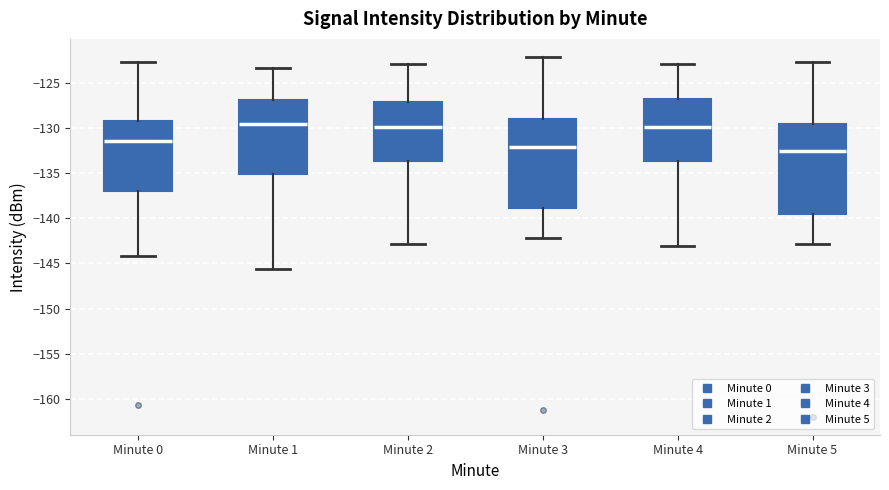

Where is the upper edge of the box for Minute 0 on the y-axis? The values are not printed on the chart, so give them approximately, as read against the axis.

-129.5